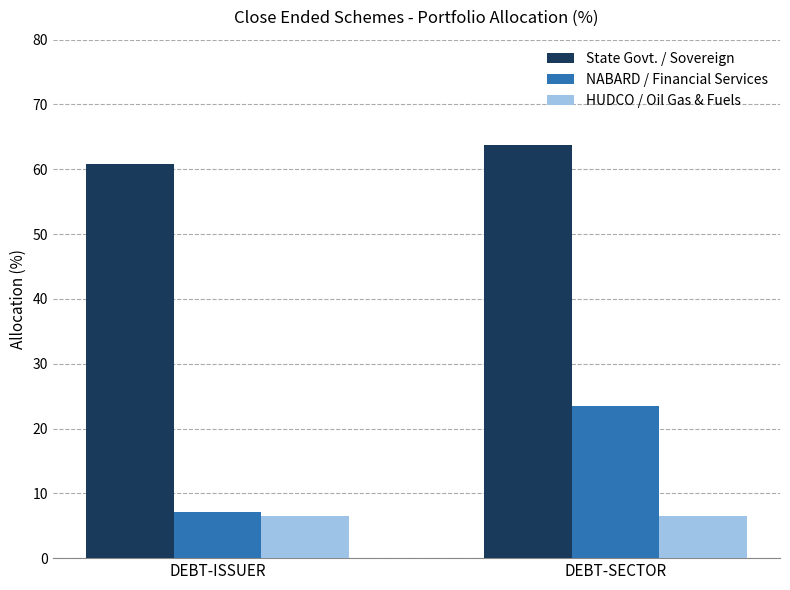

Rank the series by their maximum value, from highest to lowest.

State Govt. / Sovereign, NABARD / Financial Services, HUDCO / Oil Gas & Fuels